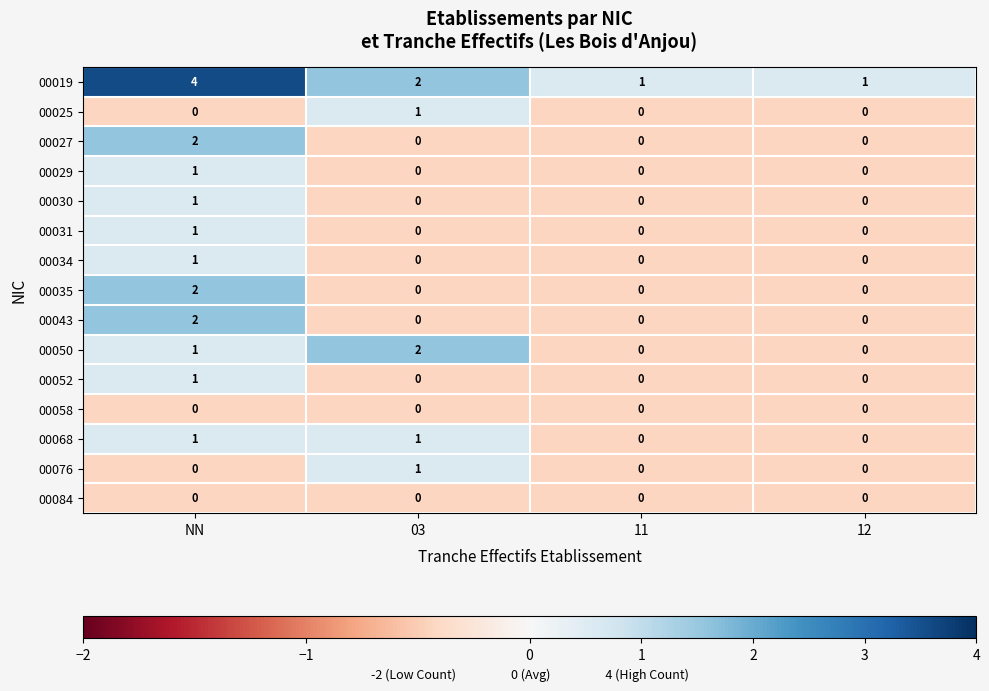

Between NN and 11, which series saw the biggest shift?

00019